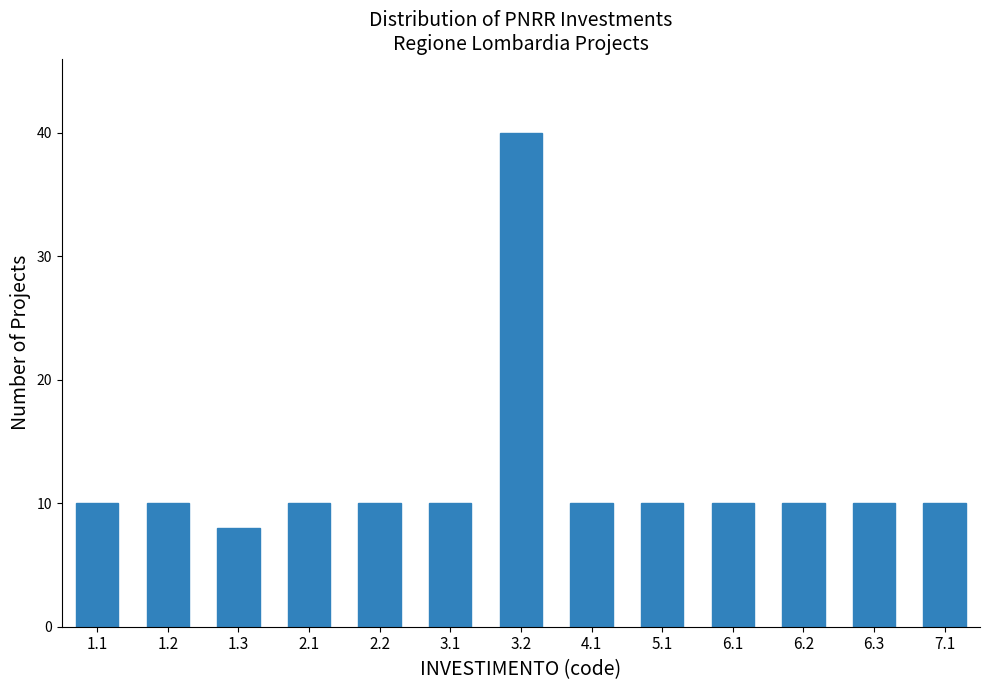

Reading left to right, extract all data points from this chart.

10	10	8	10	10	10	40	10	10	10	10	10	10